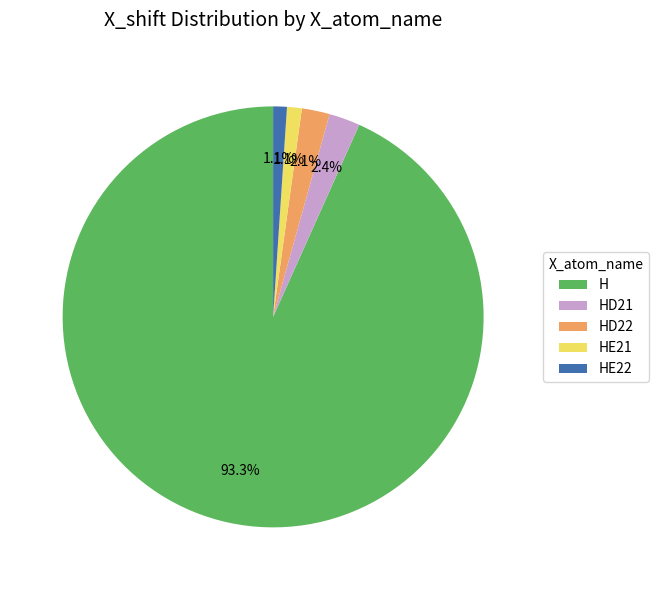

Is there any slice that represents more than half of the pie?

Yes